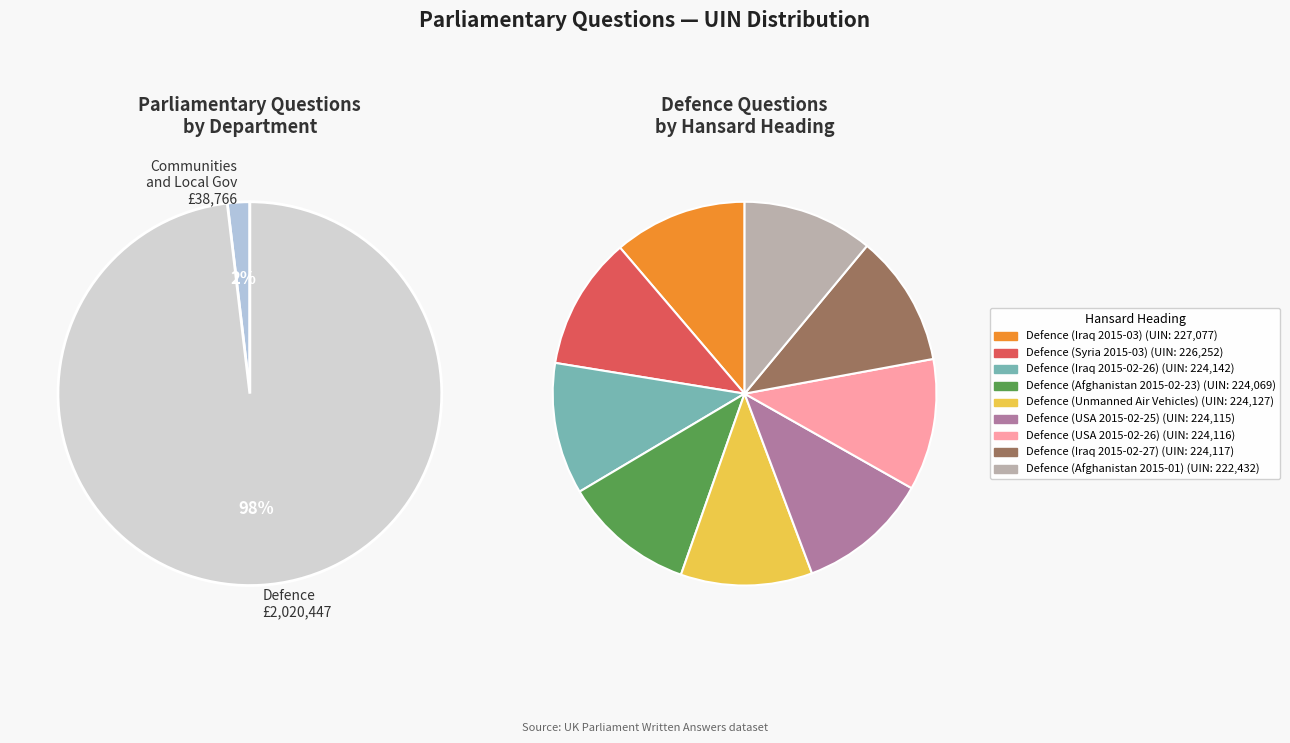

Is the sum of Defence (Afghanistan 2015-02-23) and Defence (Iraq 2015-02-26) greater than half?

No